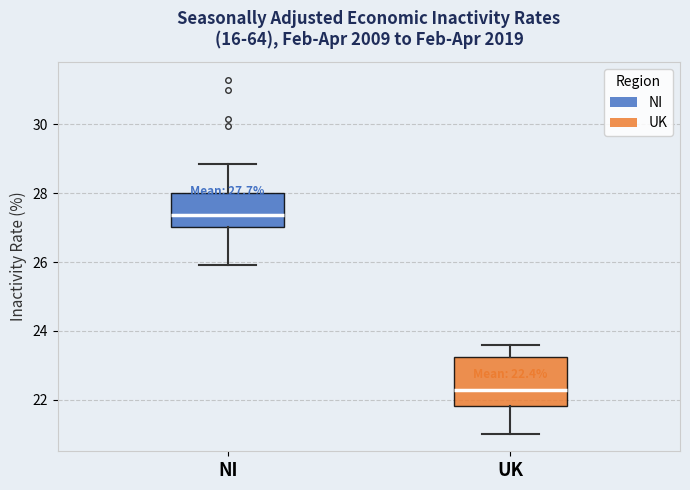

Which box is the tallest, from its lower edge to its upper edge?

UK